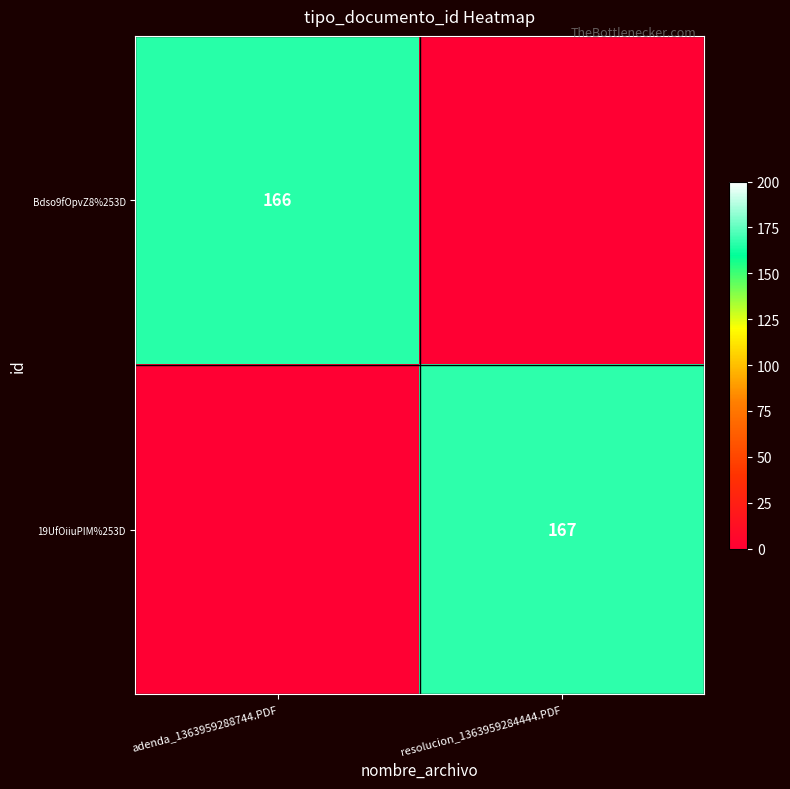

At how many categories does at least one series exceed 147?

2